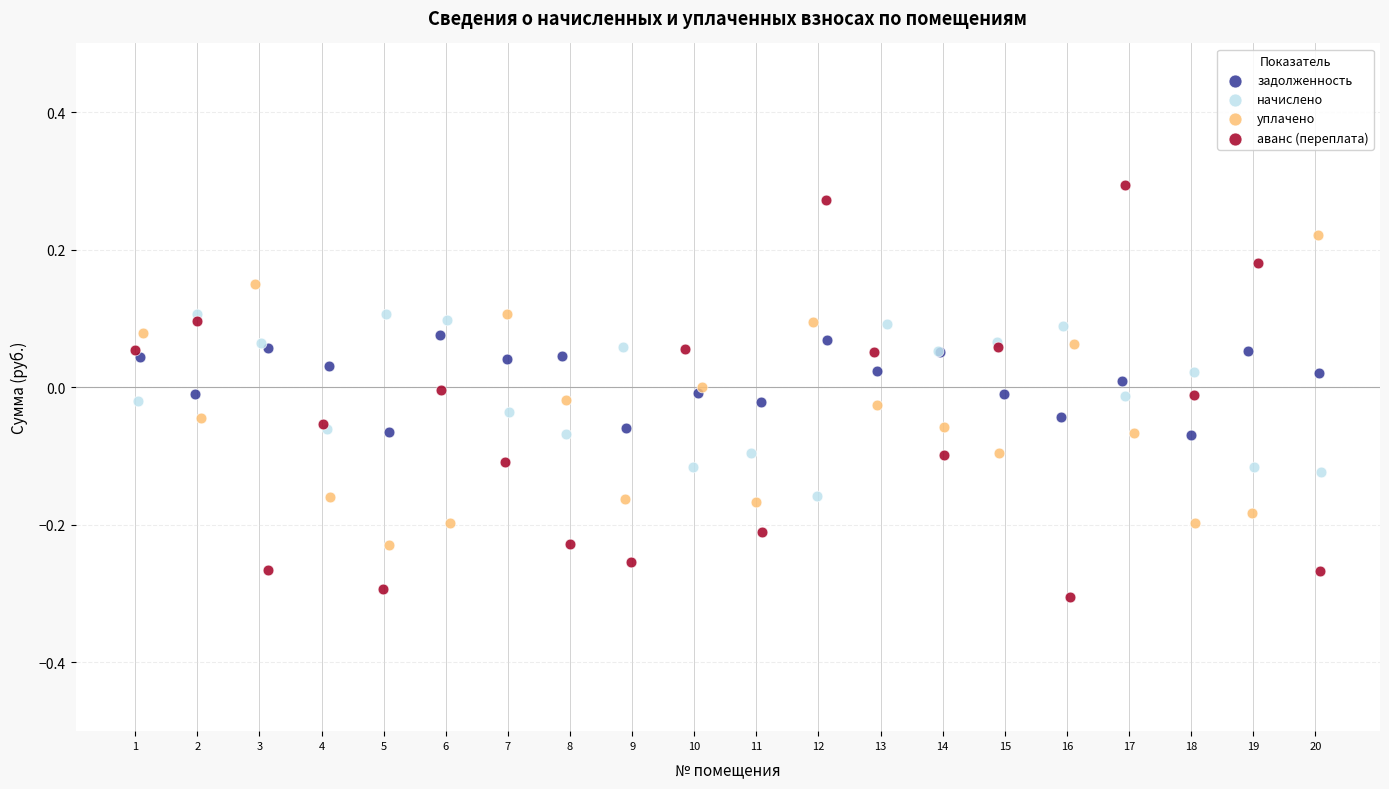

What are all the series names shown in the legend?

задолженность, начислено, уплачено, аванс (переплата)